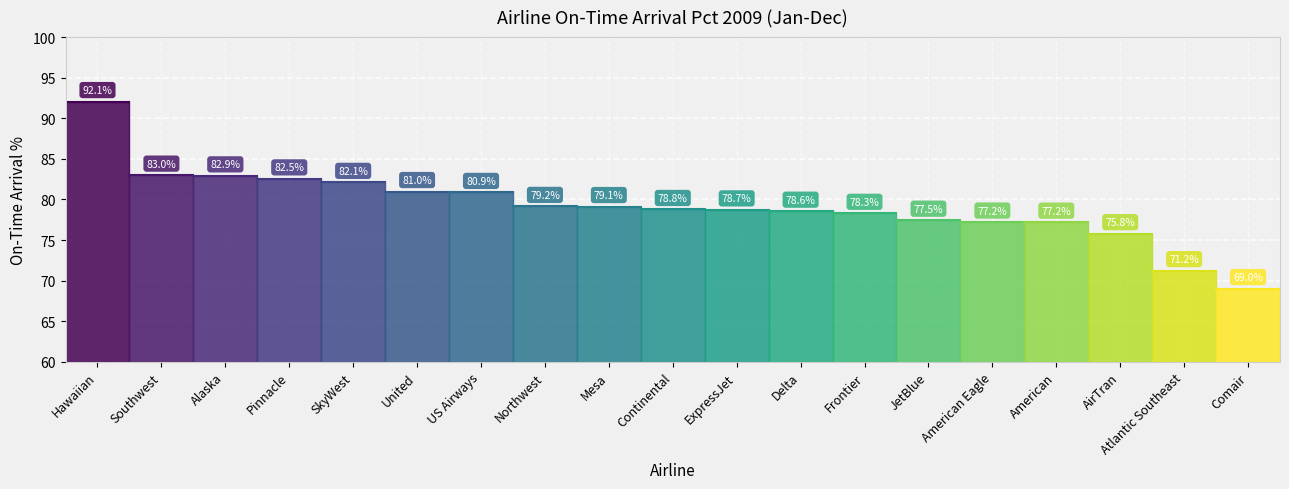

What is the difference between the second highest and second lowest values?

11.8